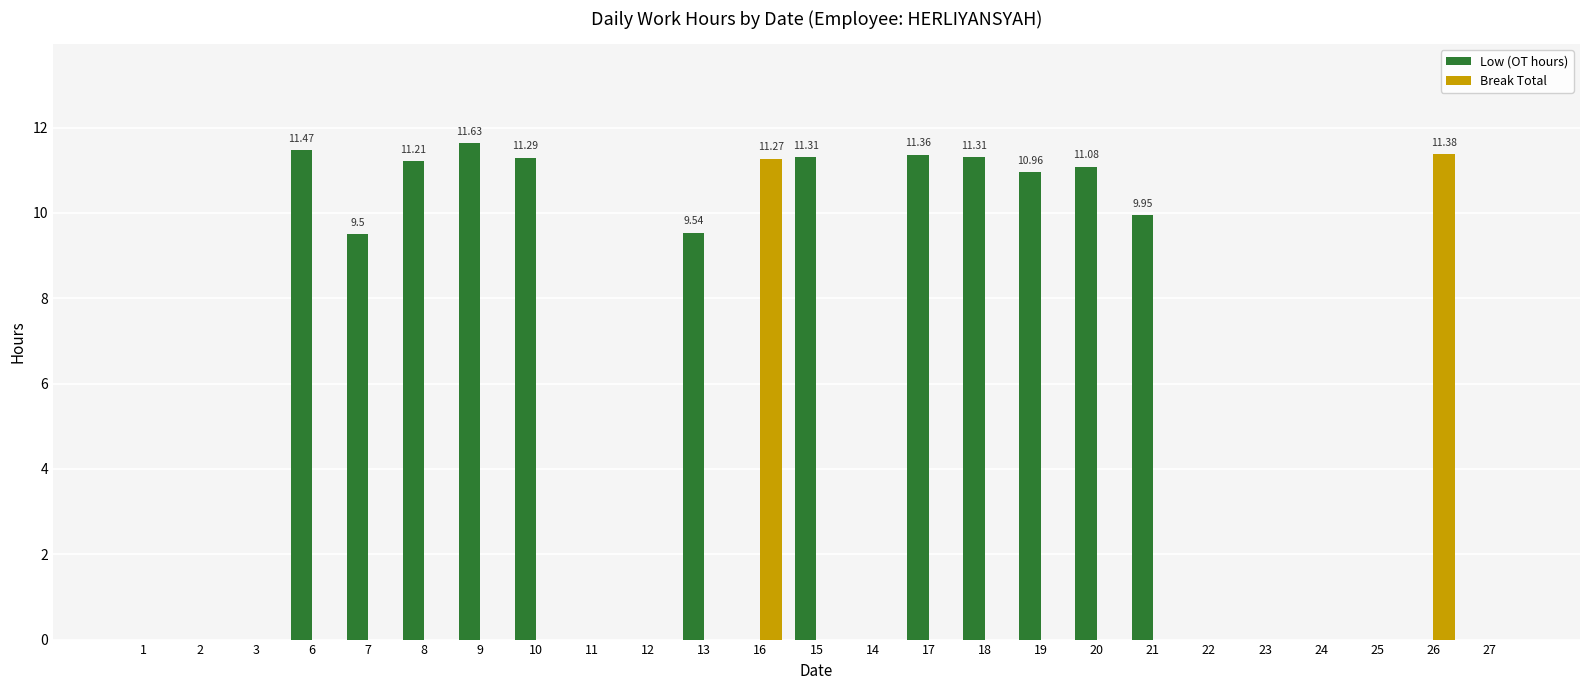

What is the sum of the Low (OT hours) values at 18 and 10?

22.6